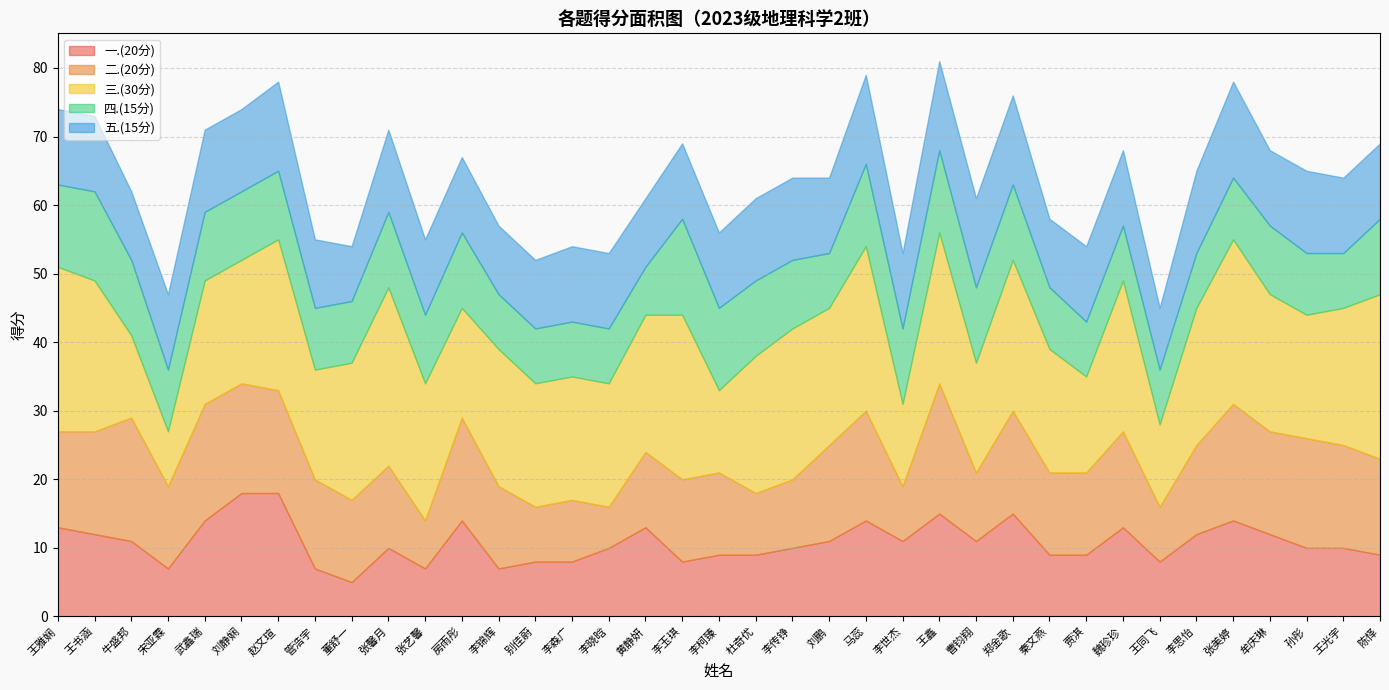

Which series has the widest spread of values?

三.(30分)